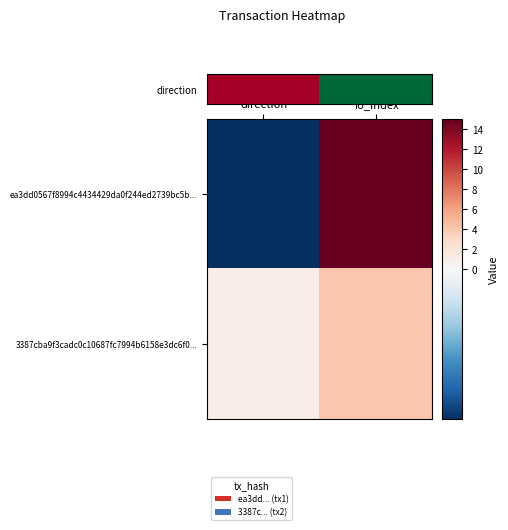

Which series has the largest total across all categories?

3387cba9f3cadc0c10687fc7994b6158e3dc6f0...